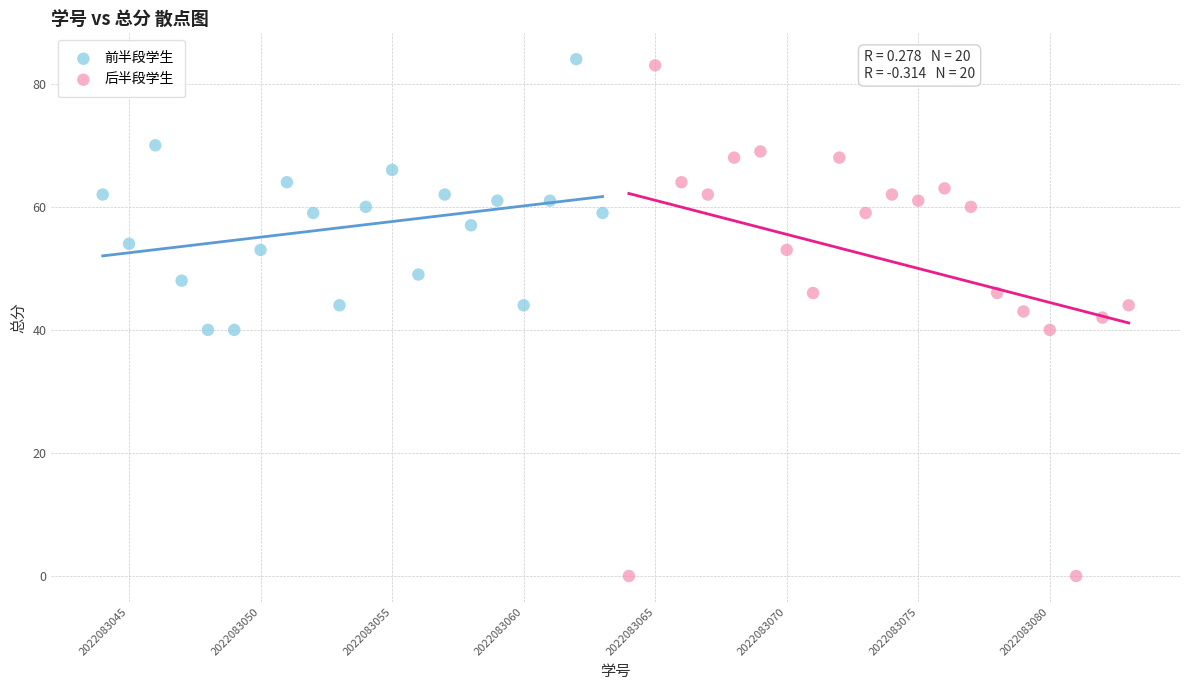

Which series reaches the minimum Y coordinate?

后半段学生